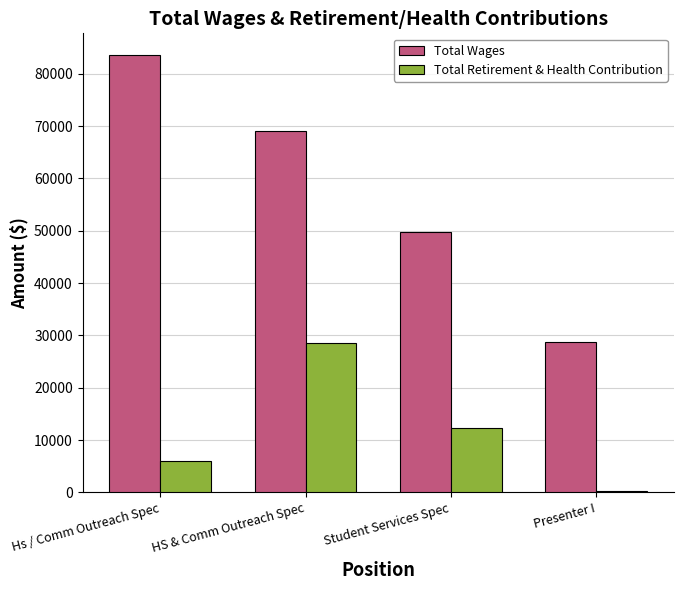

What is the smallest value displayed?

326